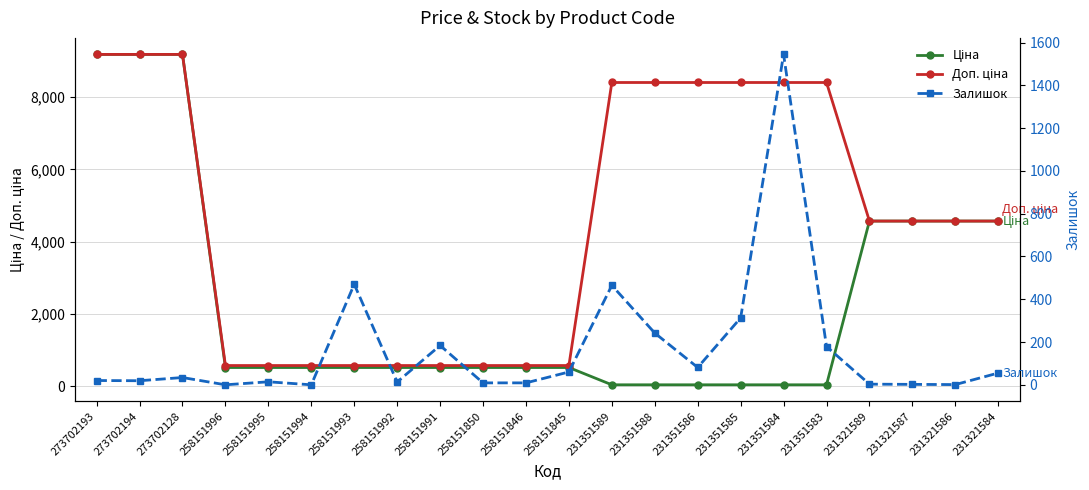

List the series in order of their overall mean, lowest first.

Залишок, Ціна, Доп. ціна